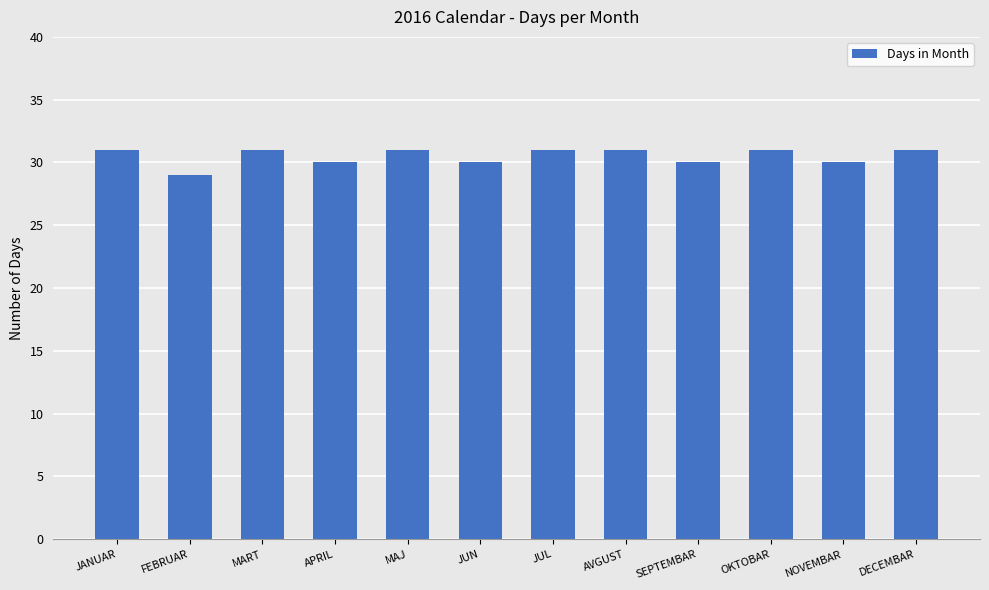

What is the label of the 3rd bar from the right?

OKTOBAR